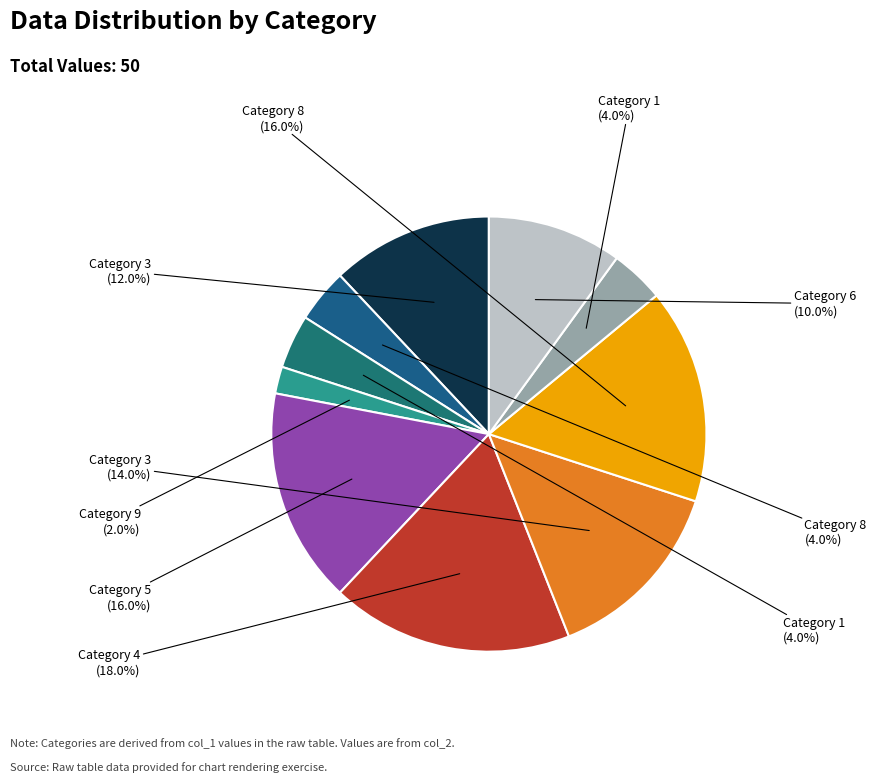

Is there any slice that represents more than half of the pie?

No